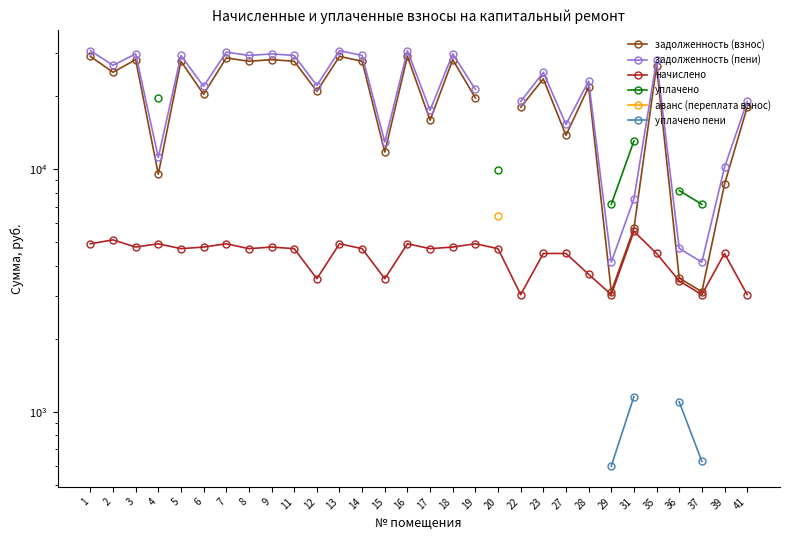

Which has a higher value, 11 or 4?

11